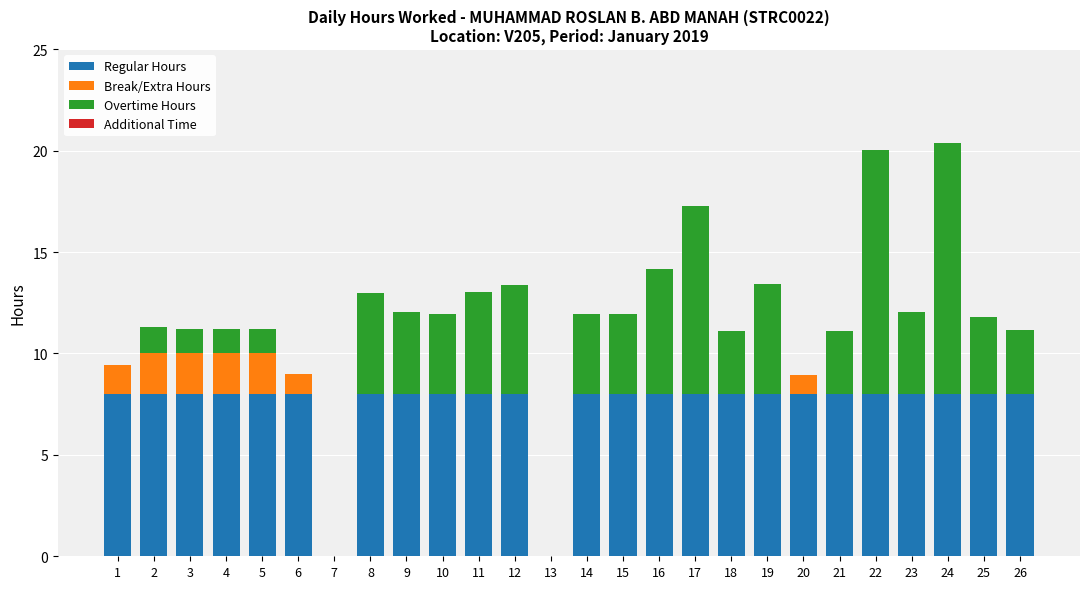

What is the maximum value for Regular Hours?

8.0